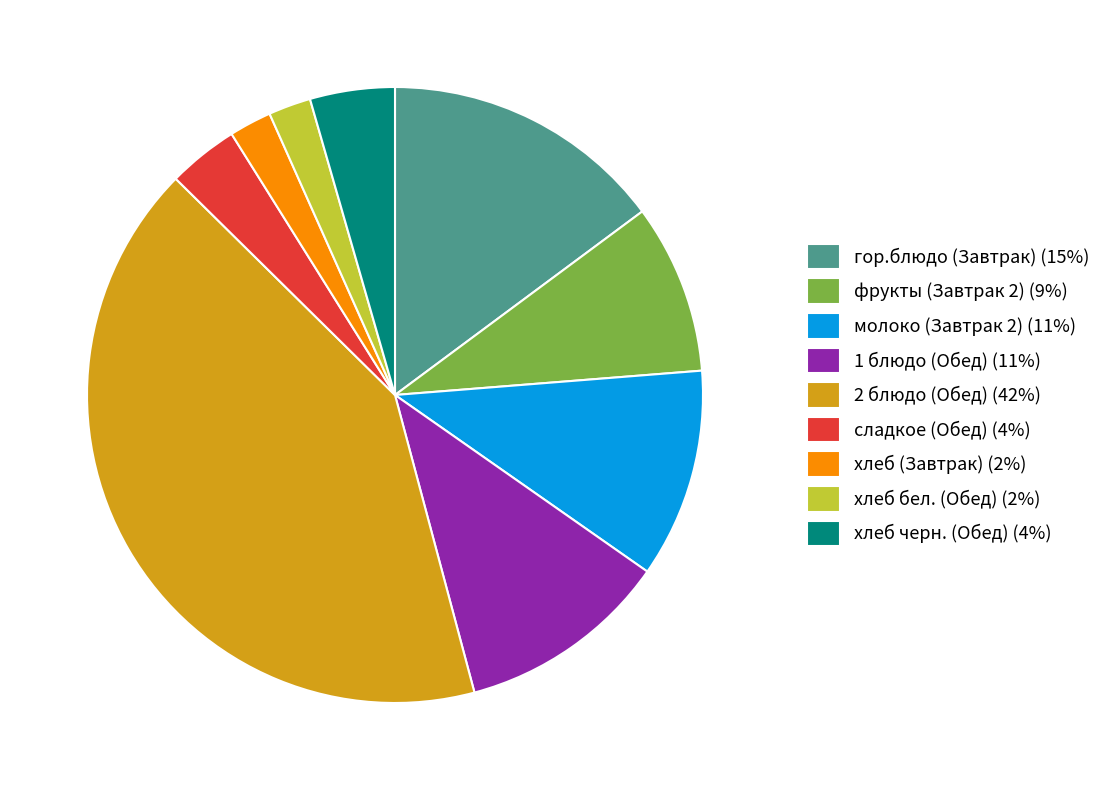

Is the sum of хлеб черн. (Обед) (4%) and гор.блюдо (Завтрак) (15%) greater than half?

No